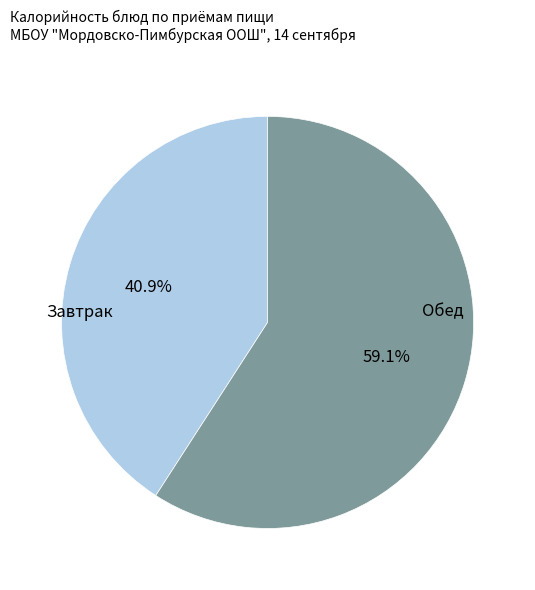

Which has a higher value, Завтрак or Обед?

Обед